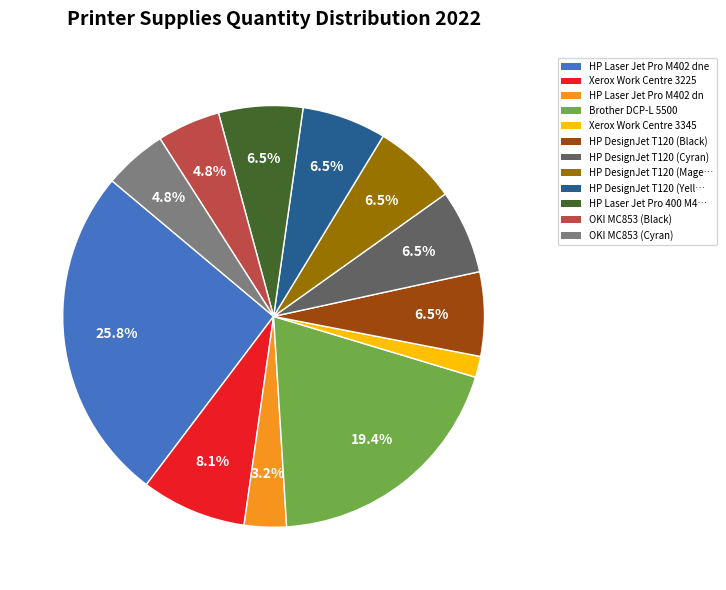

Is there any slice that represents more than half of the pie?

No